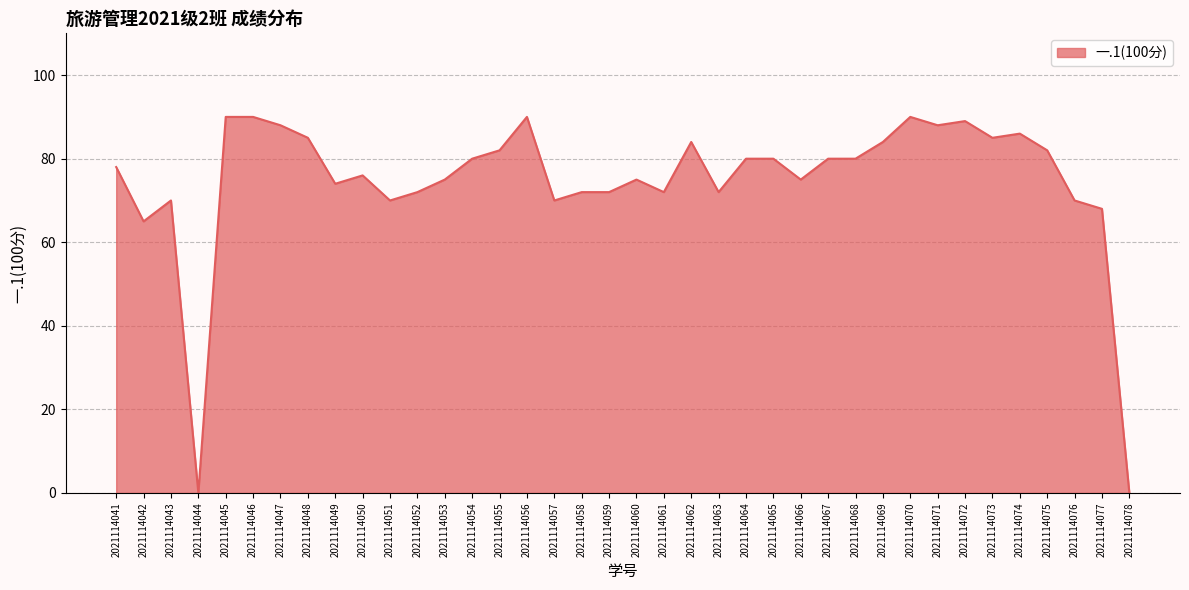

Where is the data nearest to the value 45?

2021114042